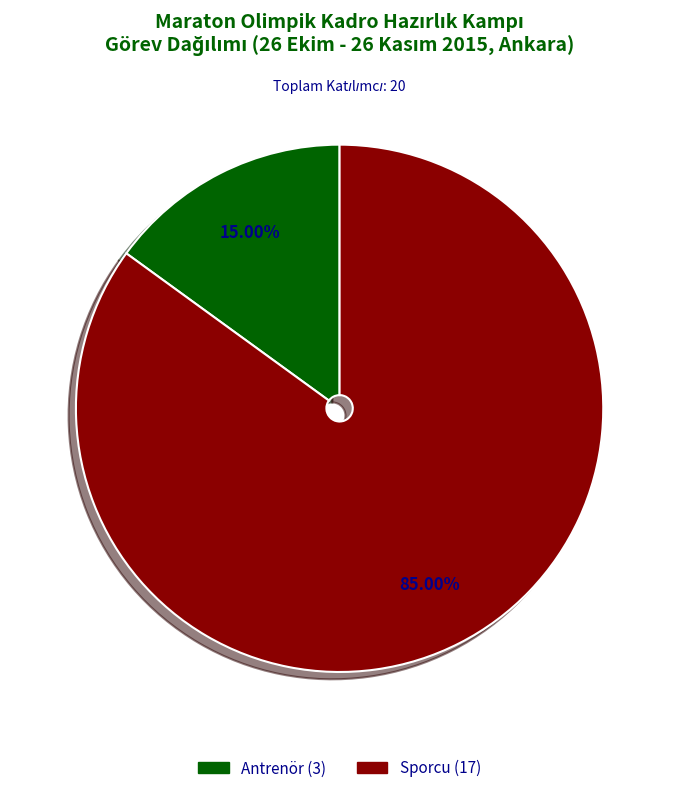

Is there any slice that represents more than half of the pie?

Yes